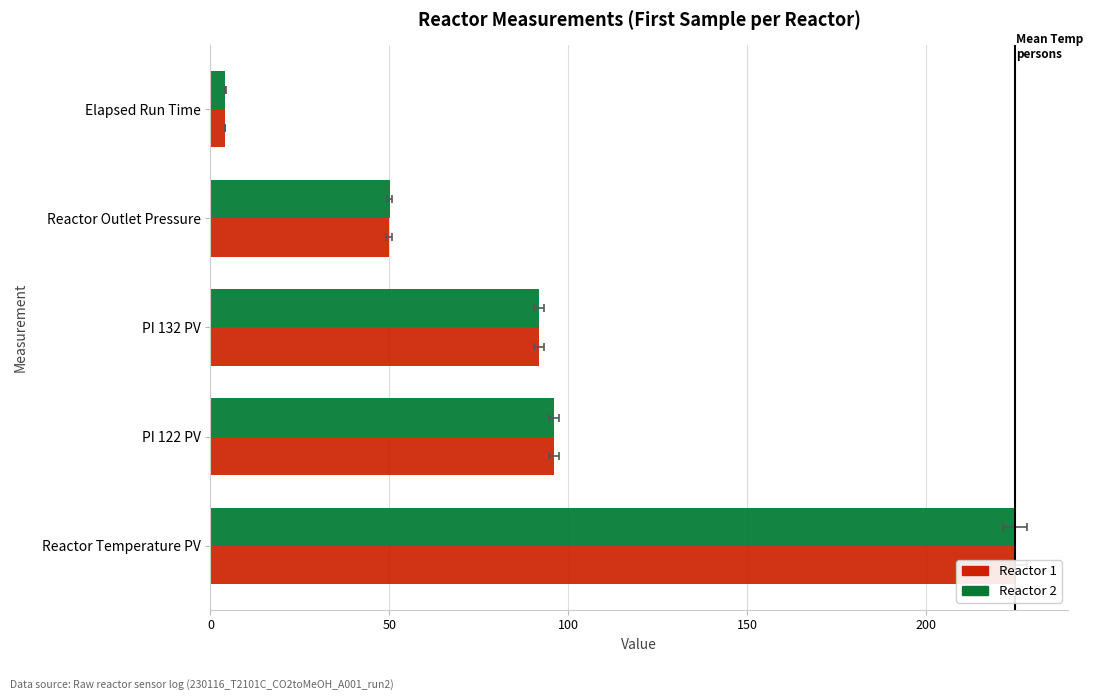

How many data points in Reactor 2 are less than 91?

2